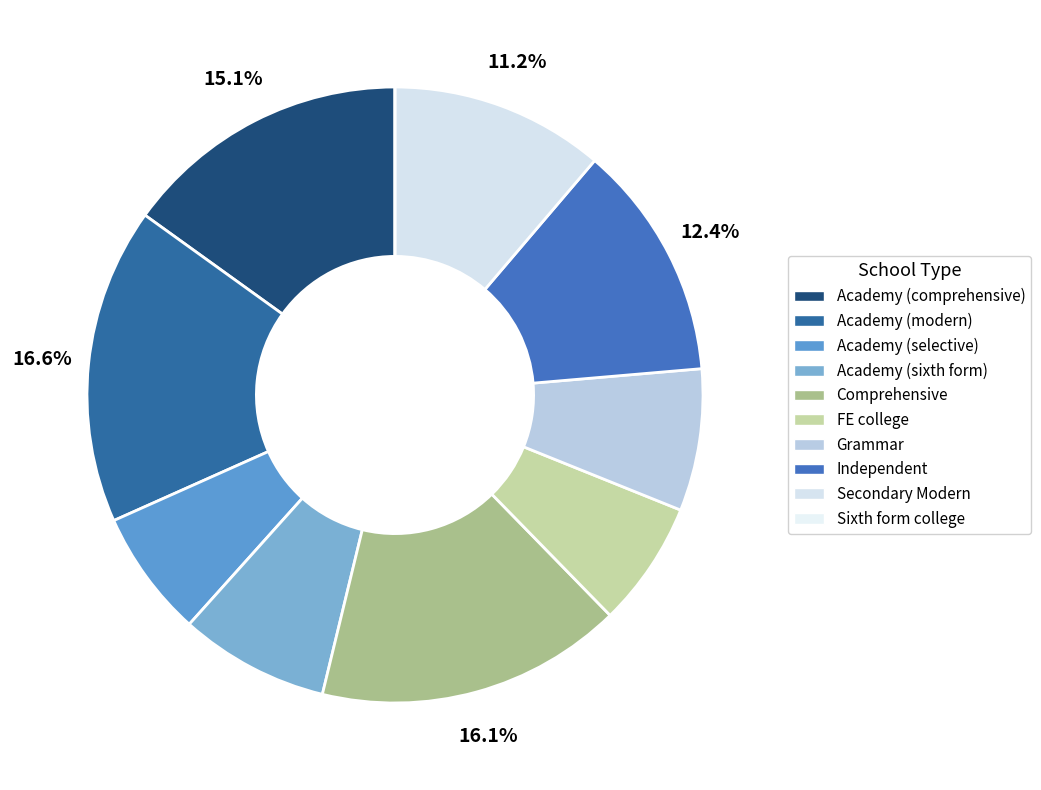

True or false: Academy (selective) accounts for 7% of the total.

True